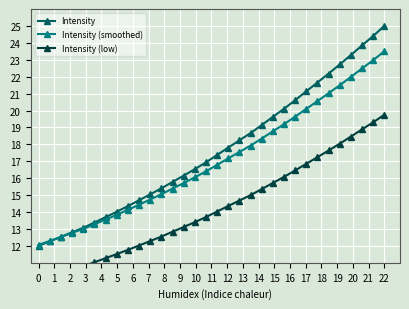

What are all the series names shown in the legend?

Intensity, Intensity (smoothed), Intensity (low)